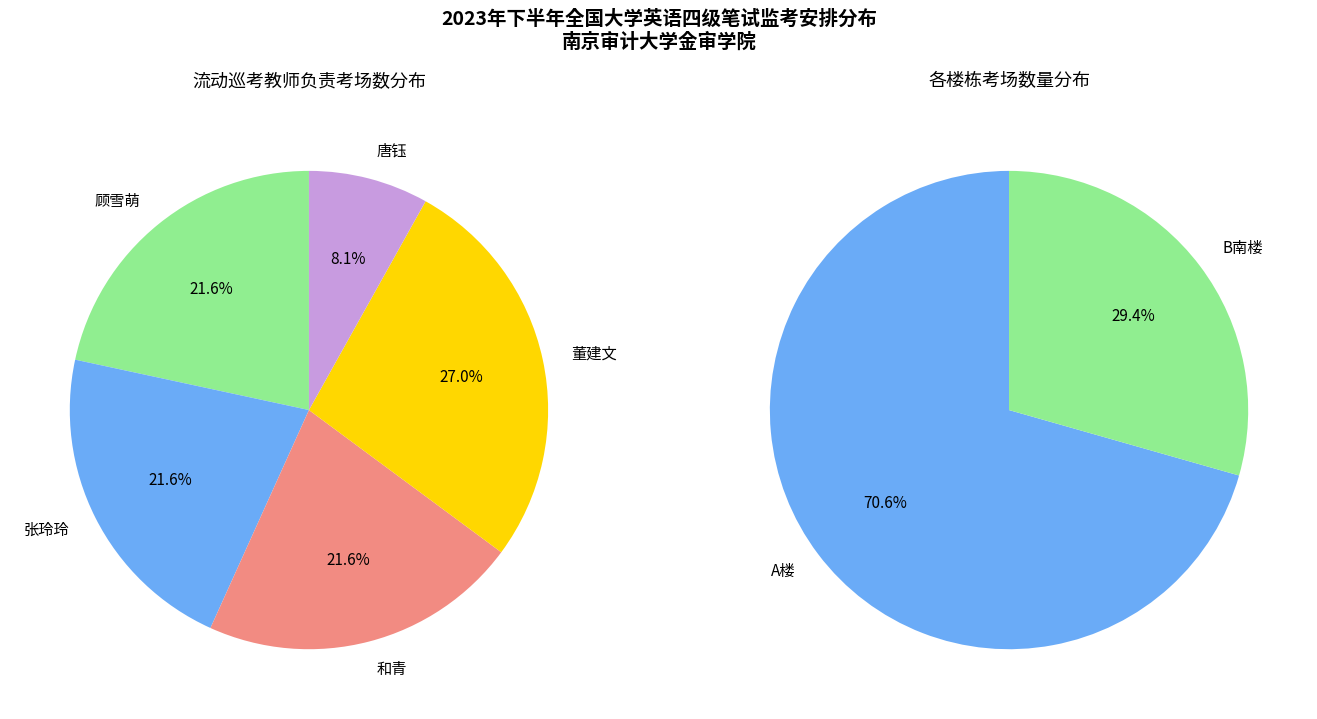

Does any single category account for the majority?

No